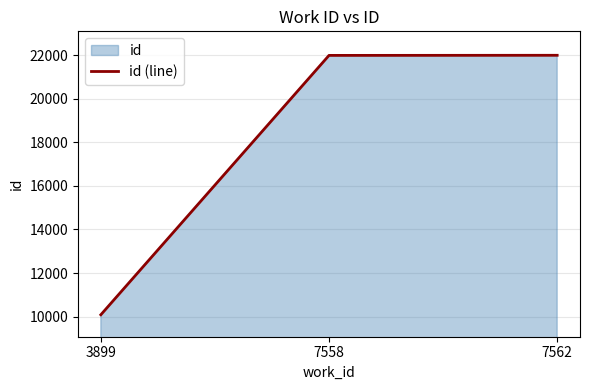

Reading left to right, what are all the values shown in this chart?

3899=10084	7558=21990	7562=21995